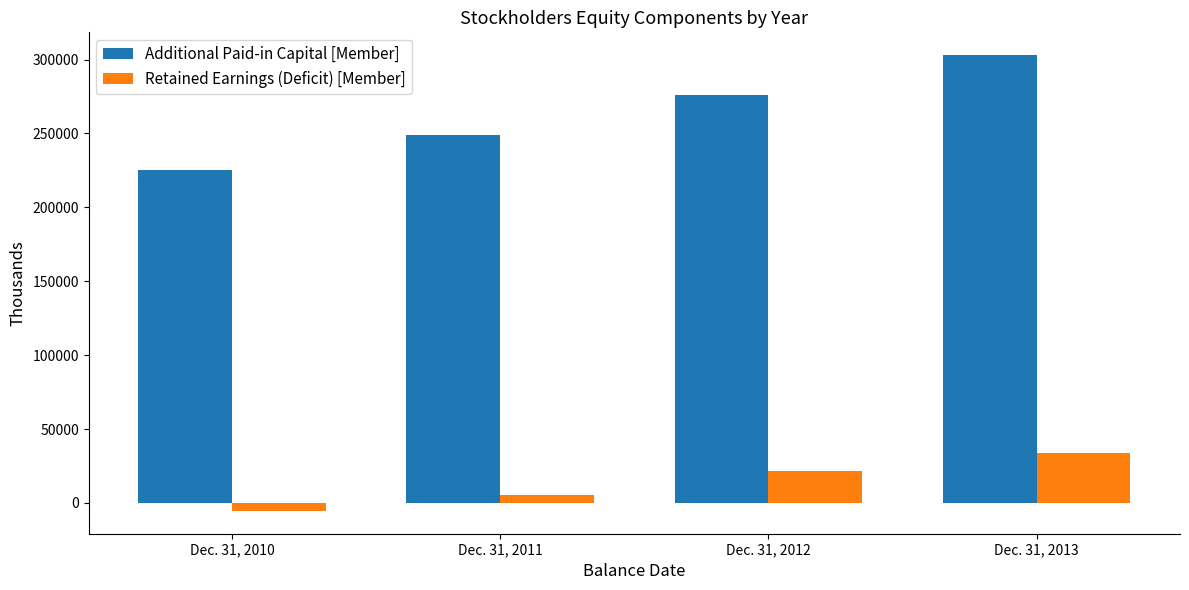

Are the bars horizontal?

No